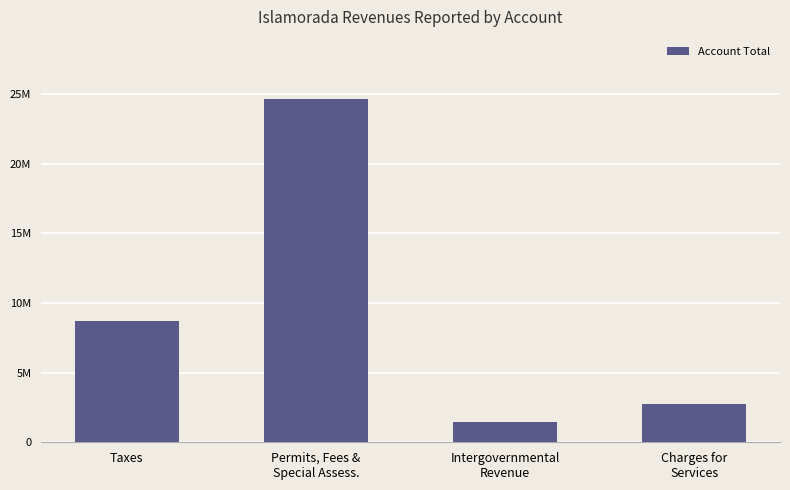

What is the value of the 2nd bar from the left?

24667254